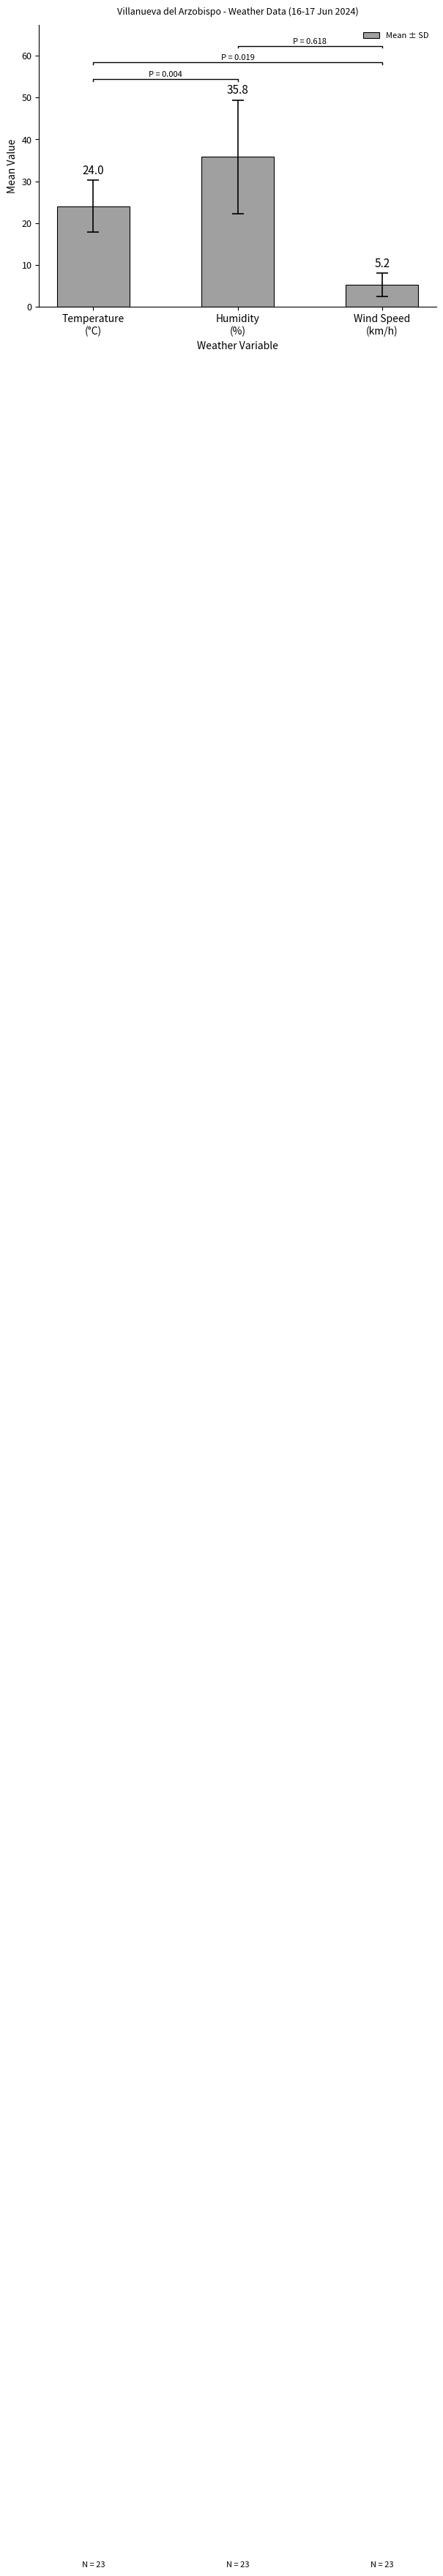

What is the approximate value at Temperature
(°C)?

24.0